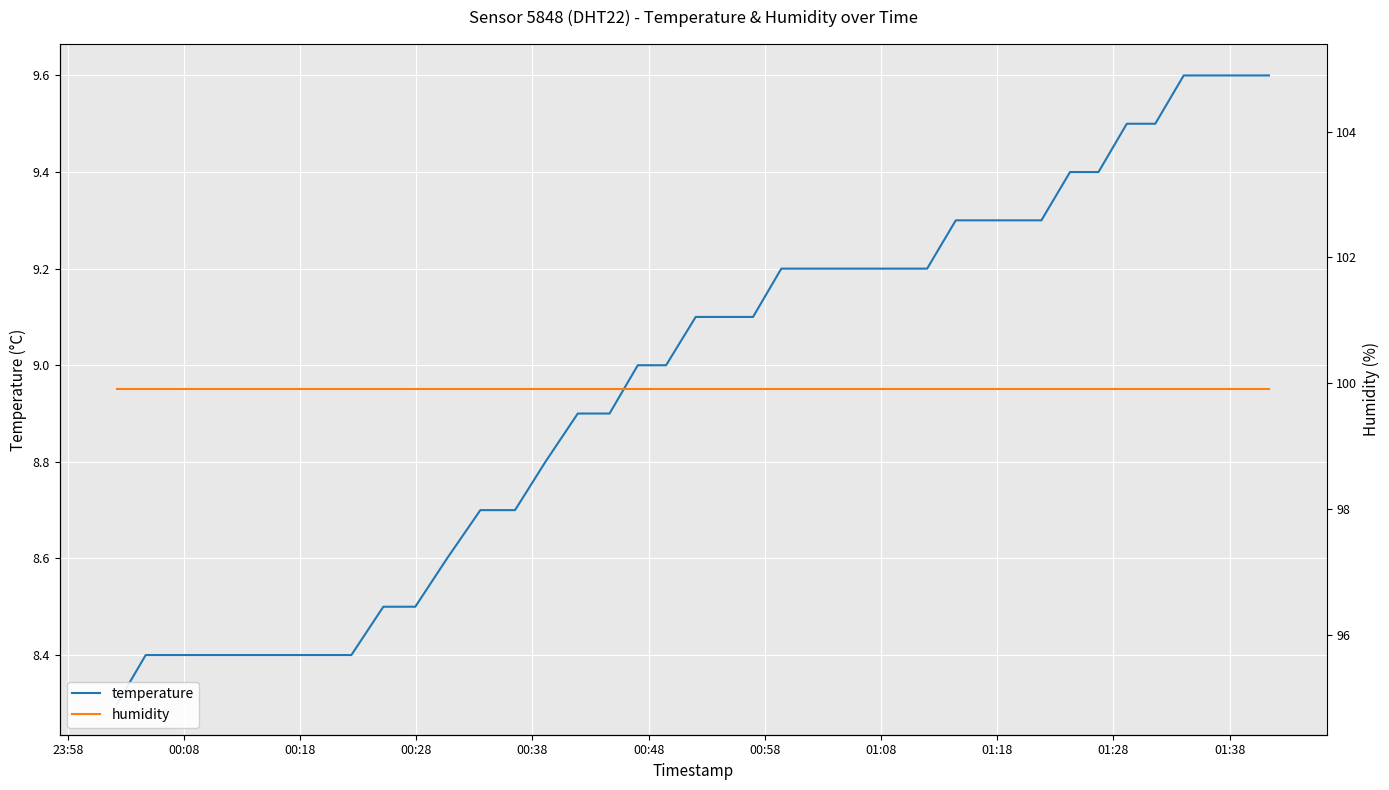

Reading left to right, extract all data points from this chart.

temperature: 8.3	8.4	8.4	8.4	8.4	8.4	8.4	8.4	8.4	8.5	8.5	8.6	8.7	8.7	8.8	8.9	8.9	9.0	9.0	9.1	9.1	9.1	9.2	9.2	9.2	9.2	9.2	9.2	9.3	9.3	9.3	9.3	9.4	9.4	9.5	9.5	9.6	9.6	9.6	9.6
humidity: 99.9	99.9	99.9	99.9	99.9	99.9	99.9	99.9	99.9	99.9	99.9	99.9	99.9	99.9	99.9	99.9	99.9	99.9	99.9	99.9	99.9	99.9	99.9	99.9	99.9	99.9	99.9	99.9	99.9	99.9	99.9	99.9	99.9	99.9	99.9	99.9	99.9	99.9	99.9	99.9